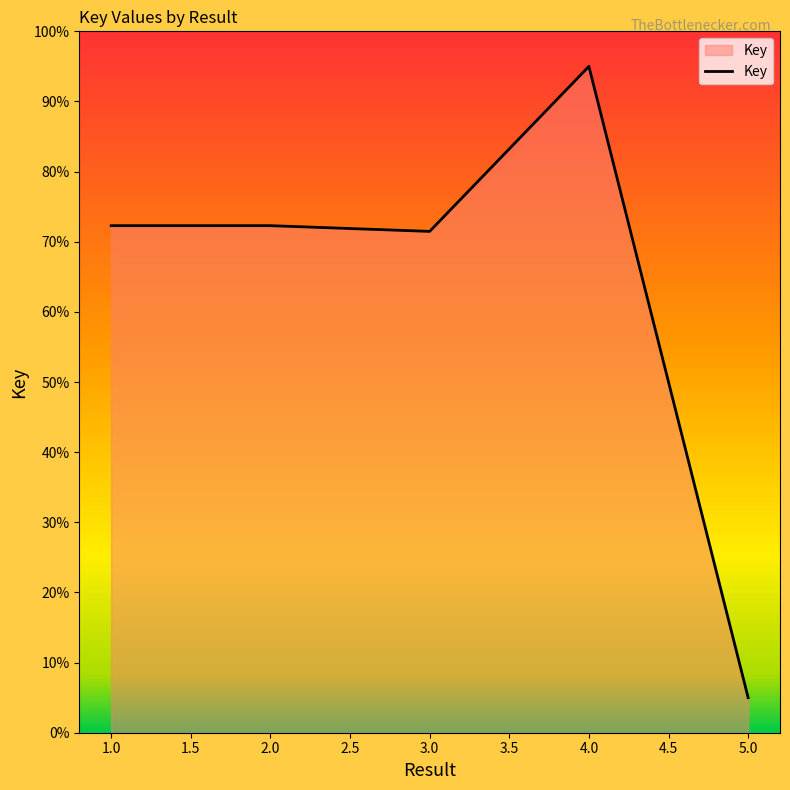

Rank the categories by value from highest to lowest.

4, 2, 1, 3, 5